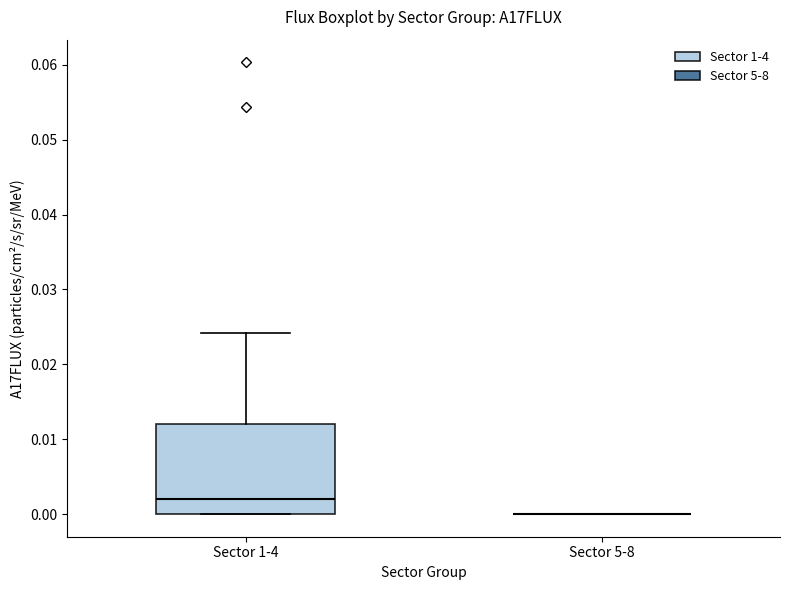

Reading left to right, read every box against the y-axis: the position of its median line, the range the box covers, and the ends of its whiskers. The values are not printed on the chart, so give them approximately, as read against the axis.

Sector 1-4: median 0.002, box 0.000 to 0.012, whiskers 0.000 to 0.024
Sector 5-8: box collapsed to a line at 0.000, whiskers 0.000 to 0.000